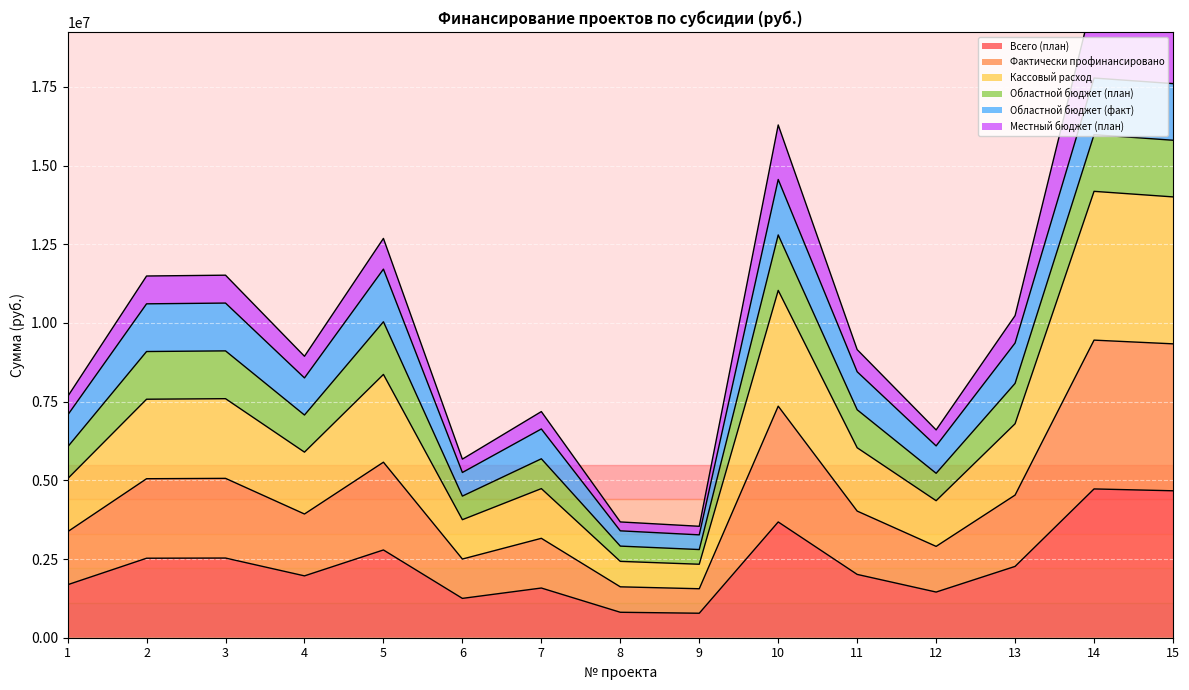

What is the difference between the Фактически профинансировано values at 9 and 8?

91138.8